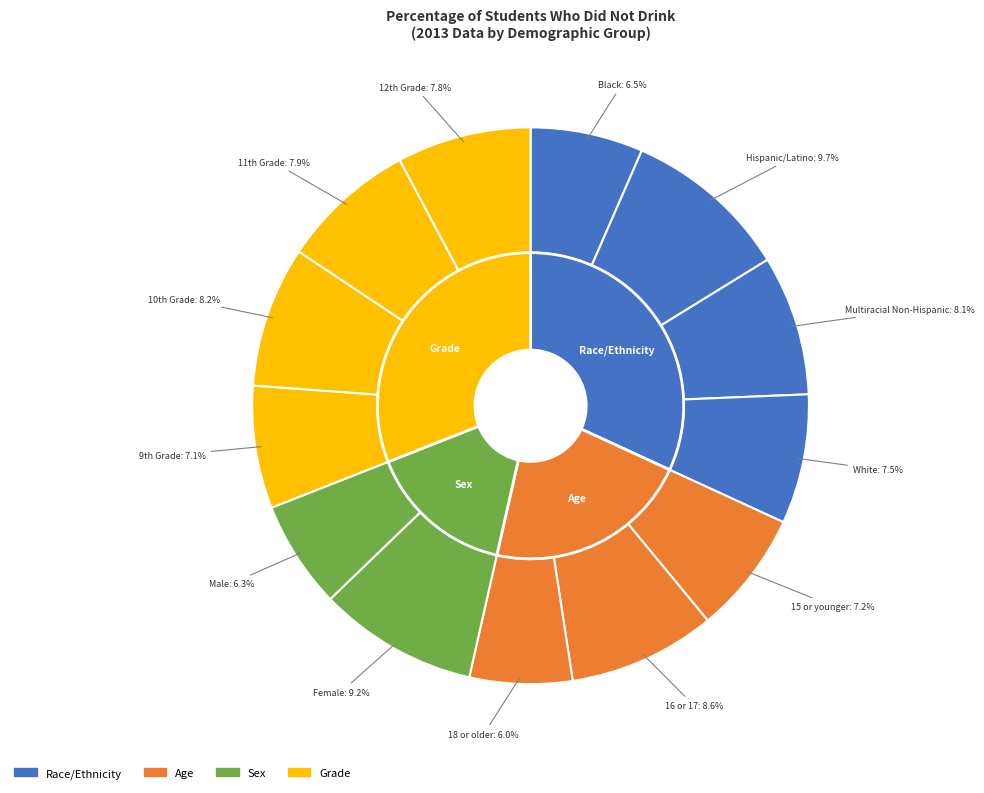

Rank the categories by value from lowest to highest.

18 or older, Male, Black, 9th Grade, 15 or younger, White, 12th Grade, 11th Grade, Multiracial Non-Hispanic, 10th Grade, 16 or 17, Female, Hispanic/Latino